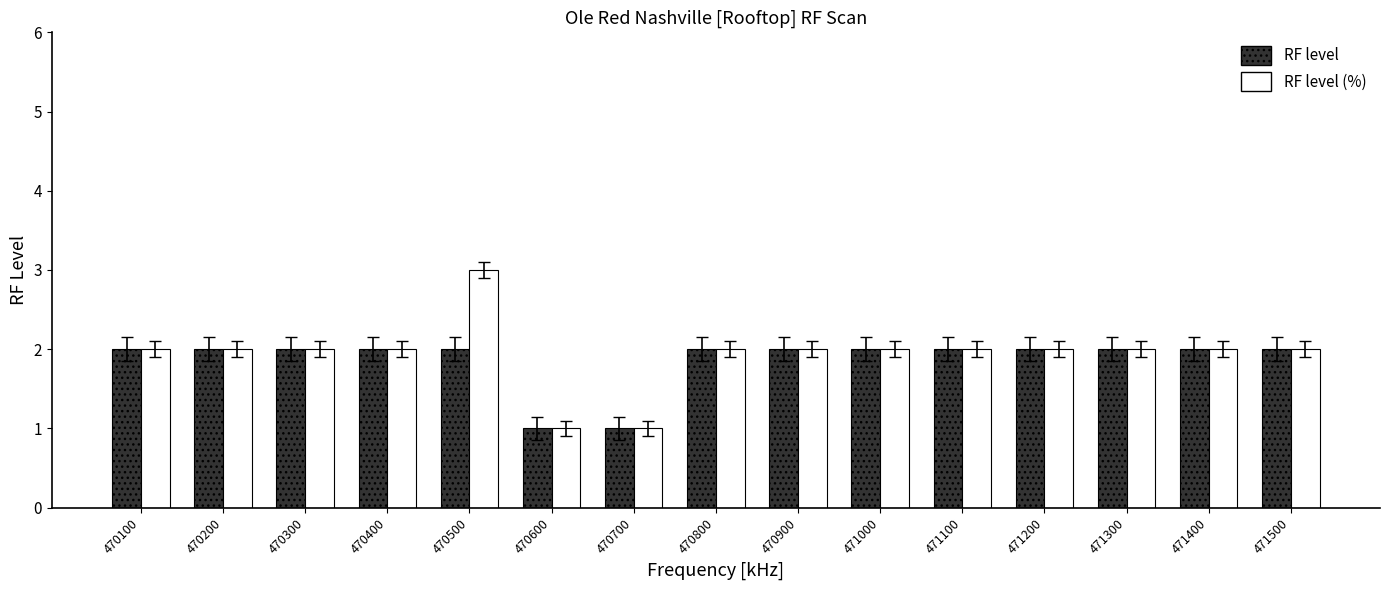

What is the maximum value for RF level?

2